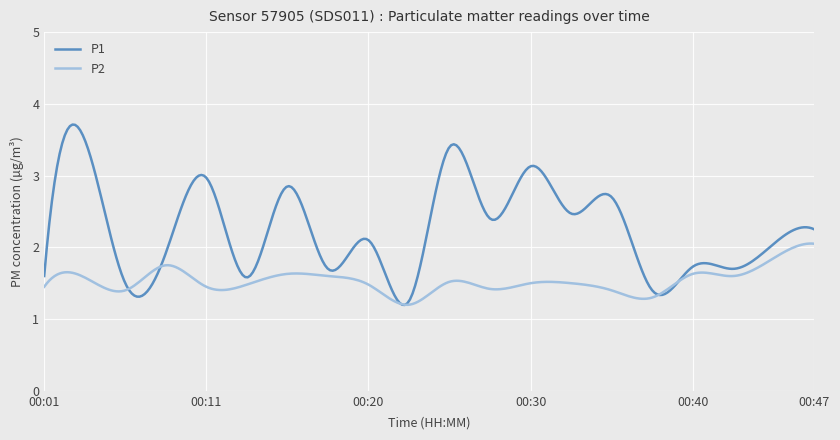

Which series has the widest spread of values?

P1